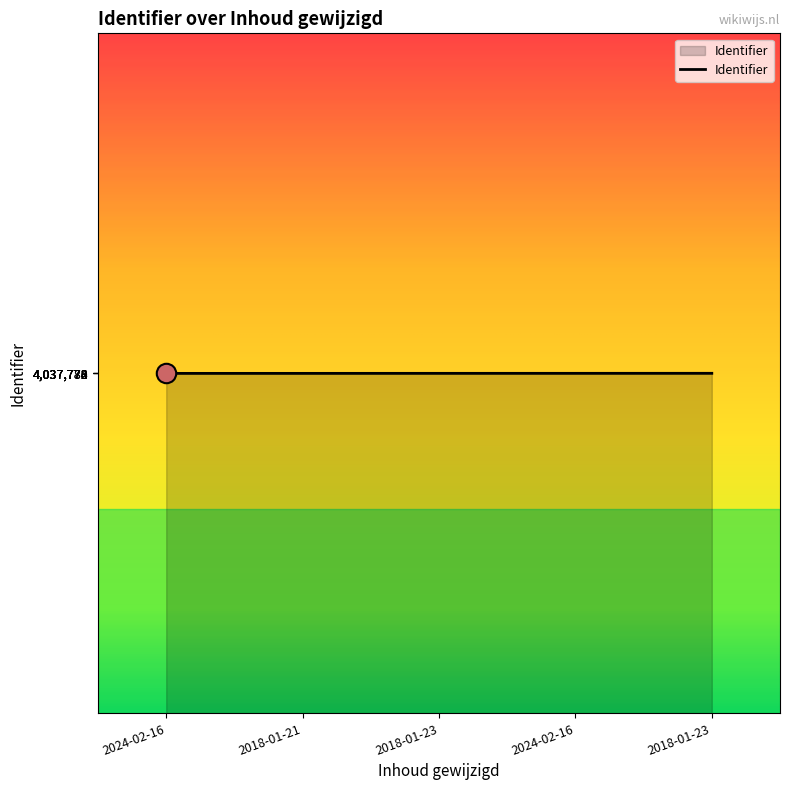

List the labels in order of value, smallest first.

2024-02-16, 2018-01-21, 2018-01-23, 2024-02-16, 2018-01-23